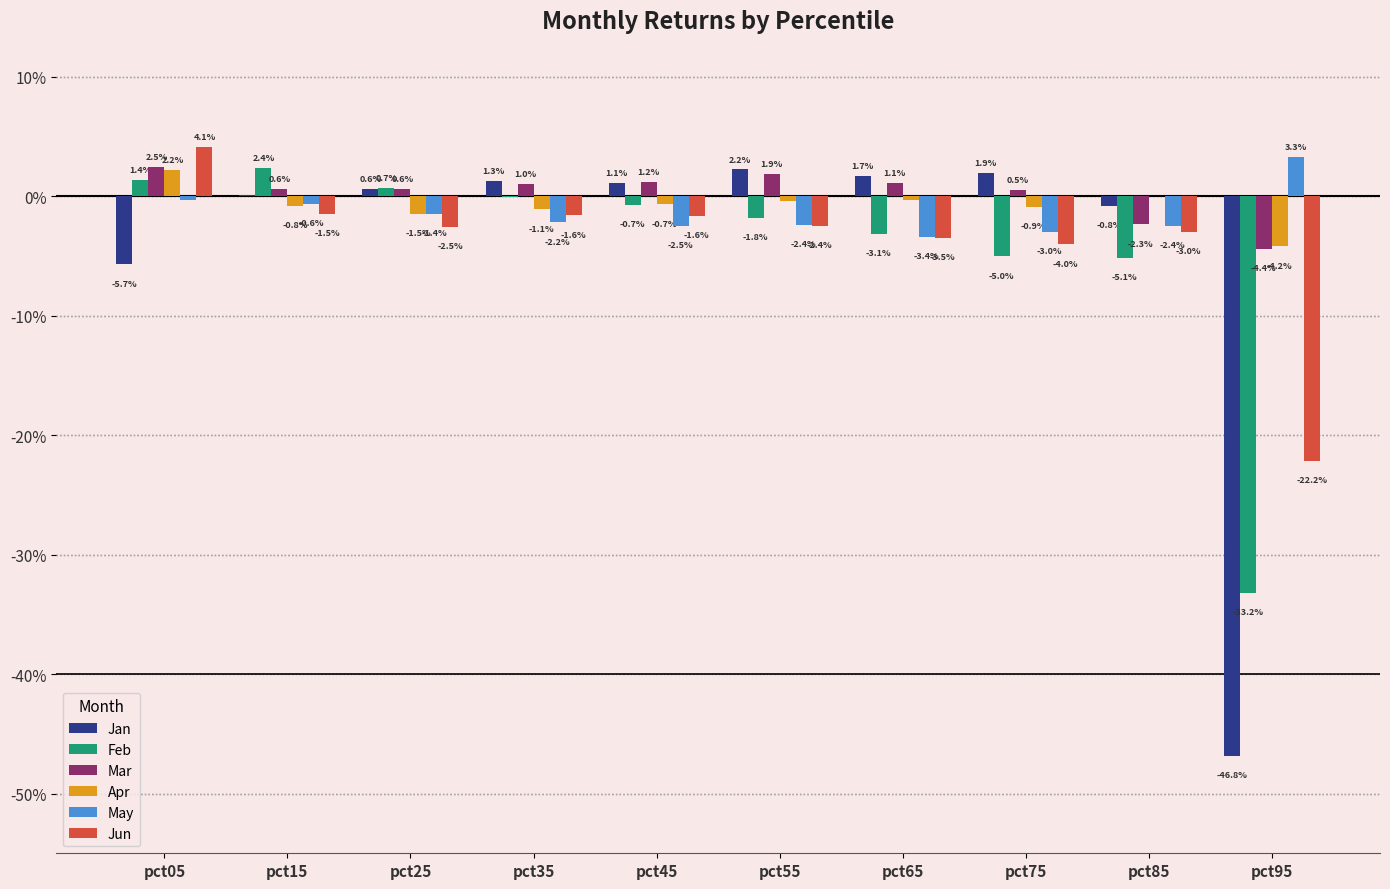

What are all the series names shown in the legend?

Jan, Feb, Mar, Apr, May, Jun